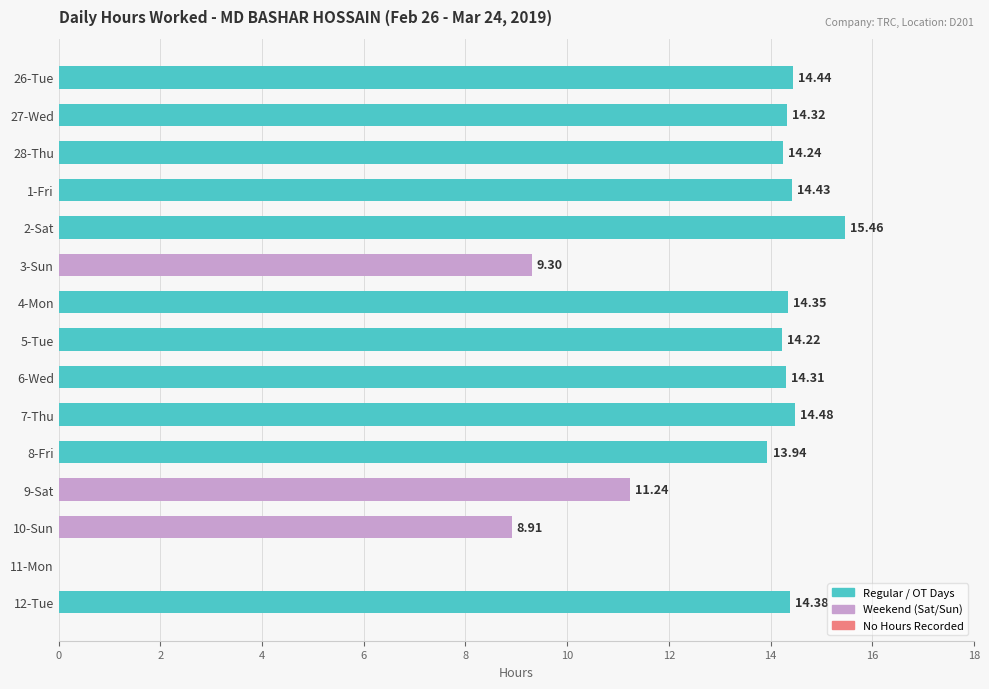

What is the sum of all values?

188.0